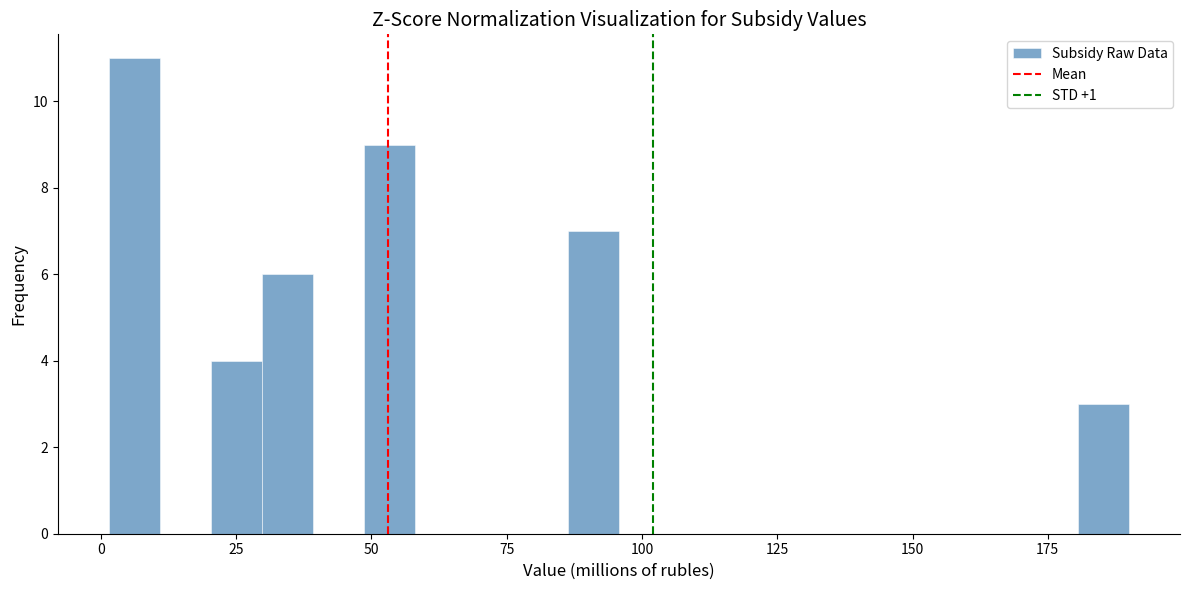

Read against the x-axis, roughly where is the centre of the tallest bar?

5